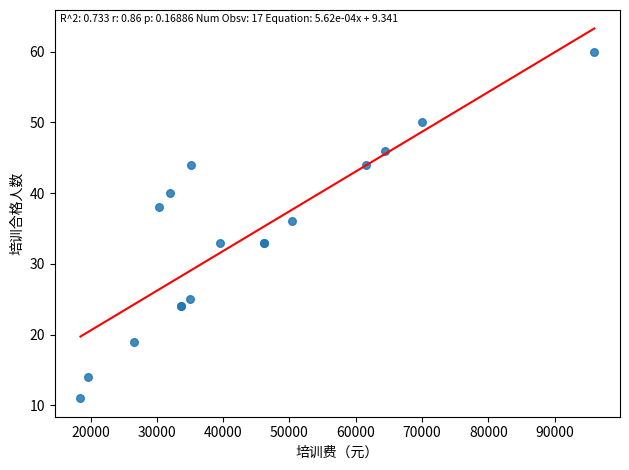

What Y value in the scatter plot is closest to 35?

36